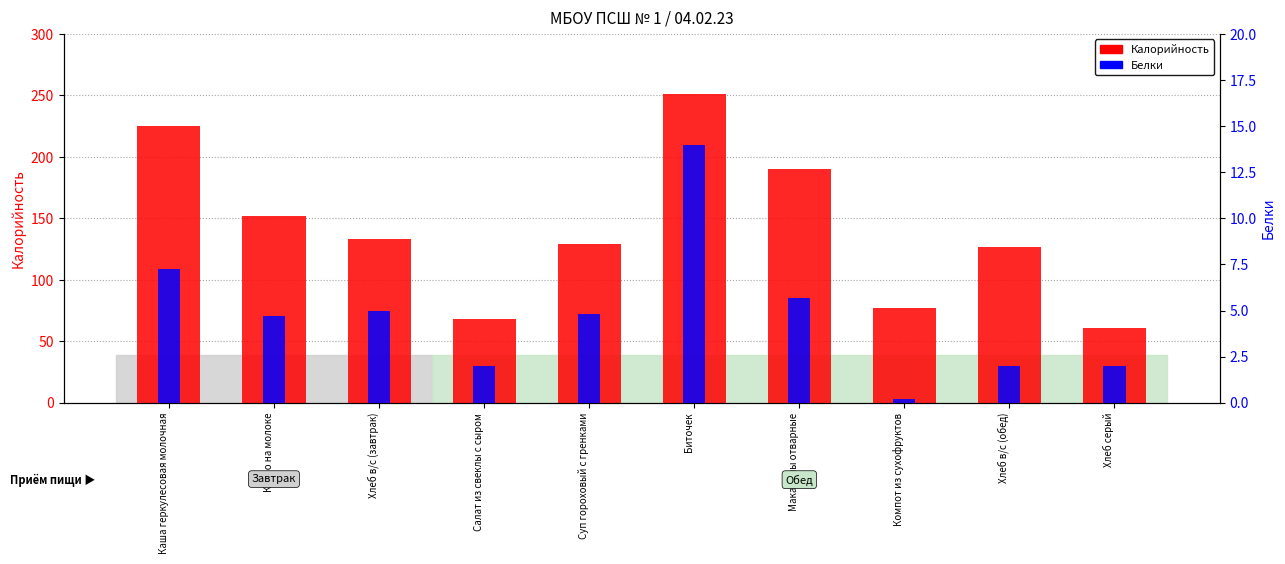

What is the highest value of the Белки series?

14.0